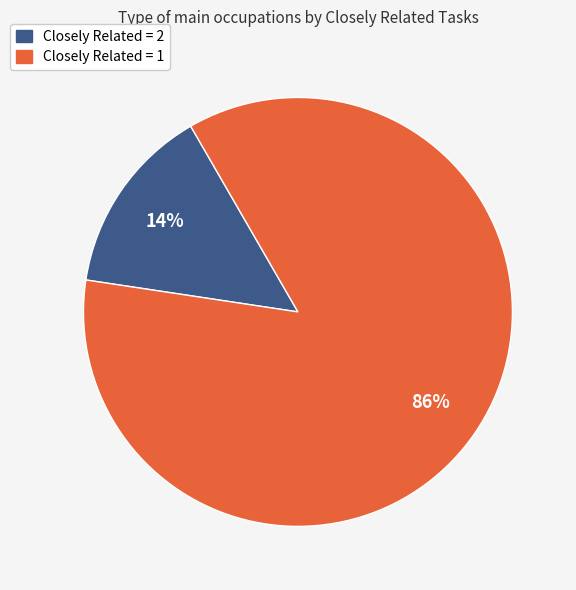

Does any single category account for the majority?

Yes